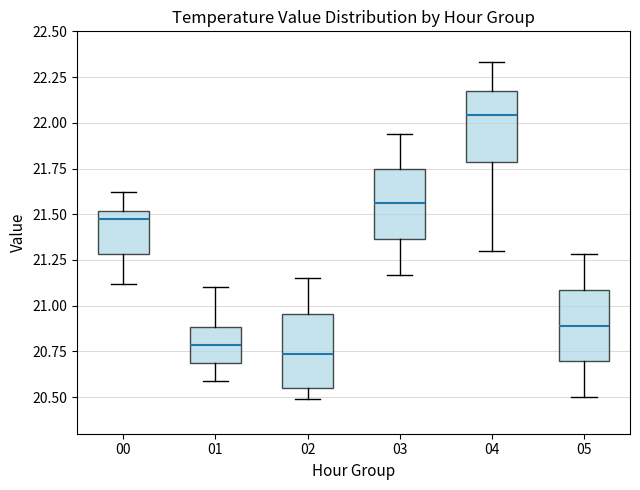

Which box has the highest median line?

04